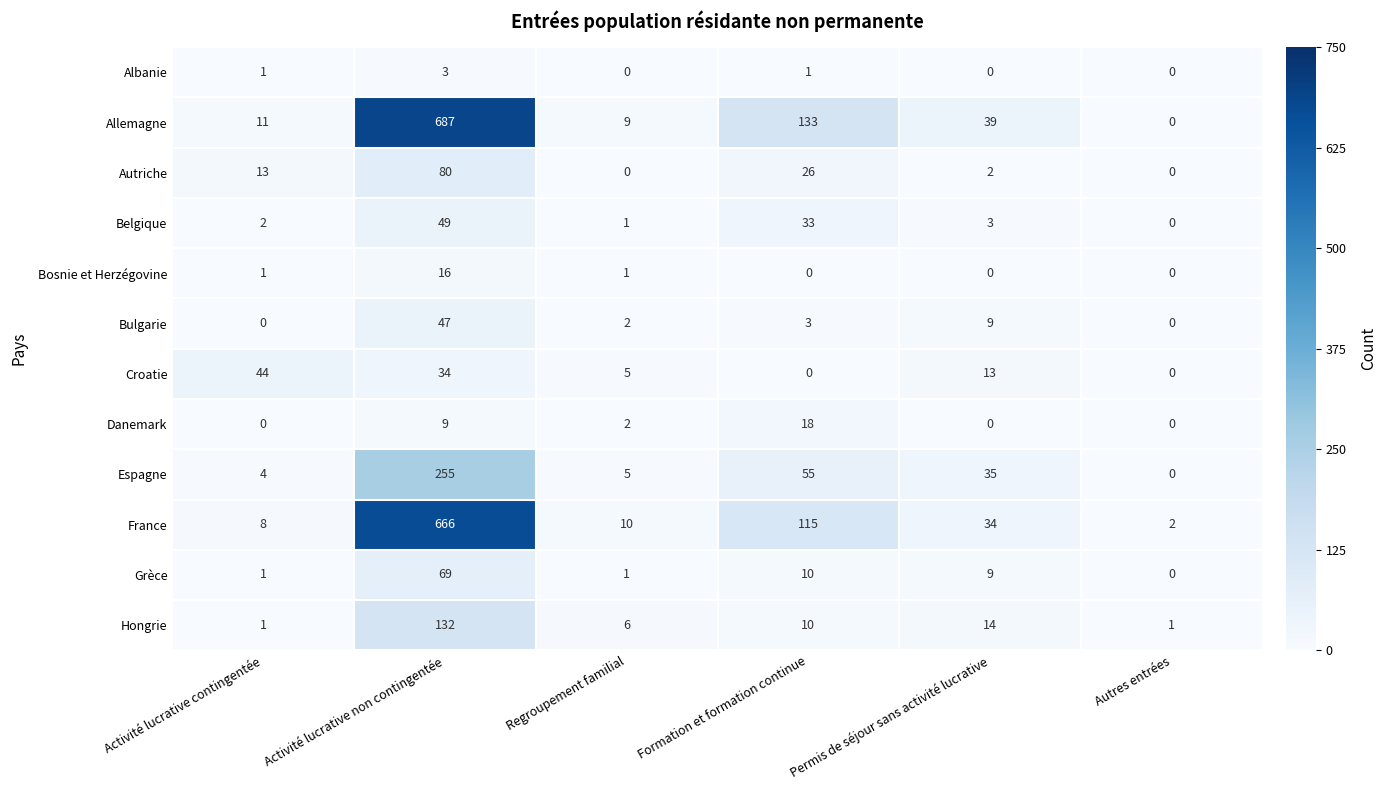

What is the sum of the Grèce values at Permis de séjour sans activité lucrative and Activité lucrative non contingentée?

78